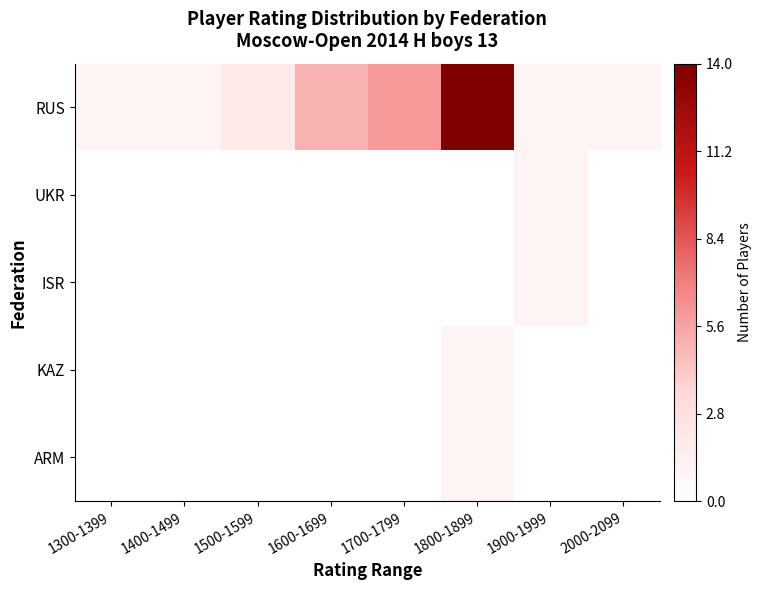

Which series has the largest total across all categories?

RUS